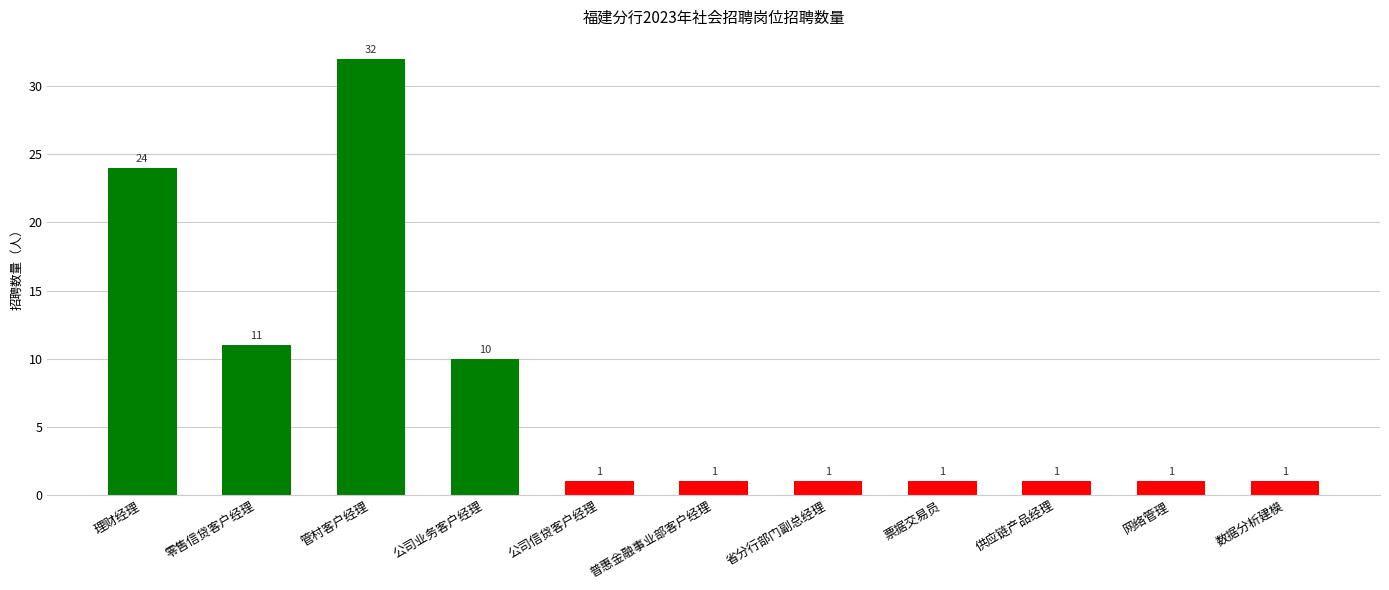

How many distinct data groups are displayed?

1